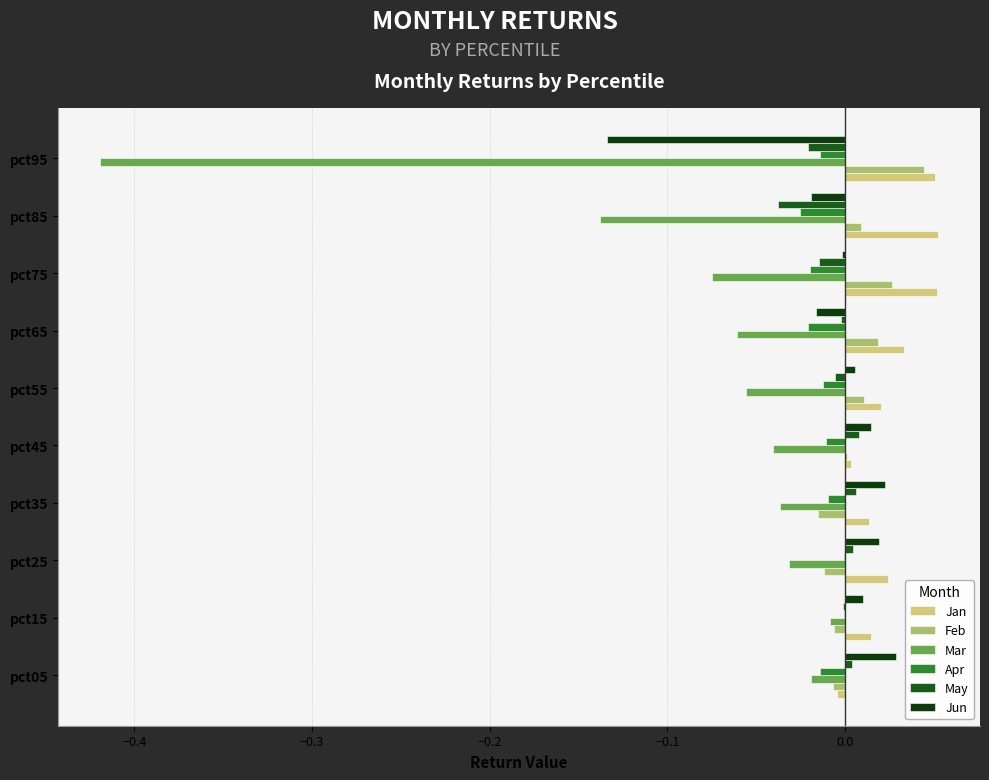

What are all the series names shown in the legend?

Jan, Feb, Mar, Apr, May, Jun